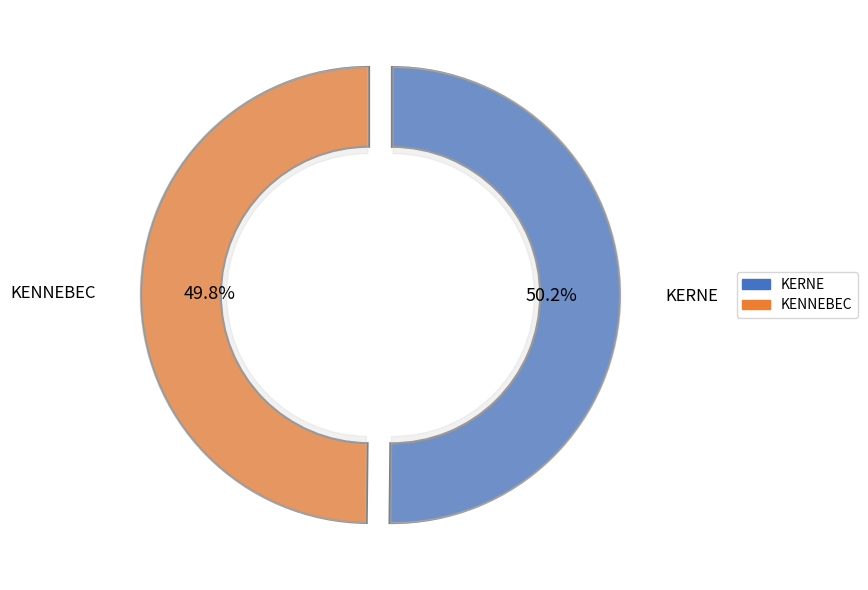

What percentage is the KENNEBEC slice, to the nearest percent?

50%